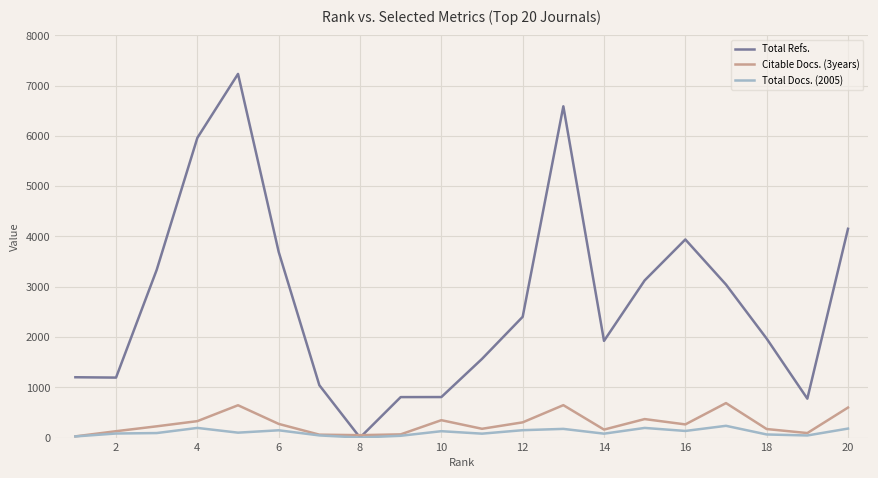

What is the maximum value shown in the chart?

7232